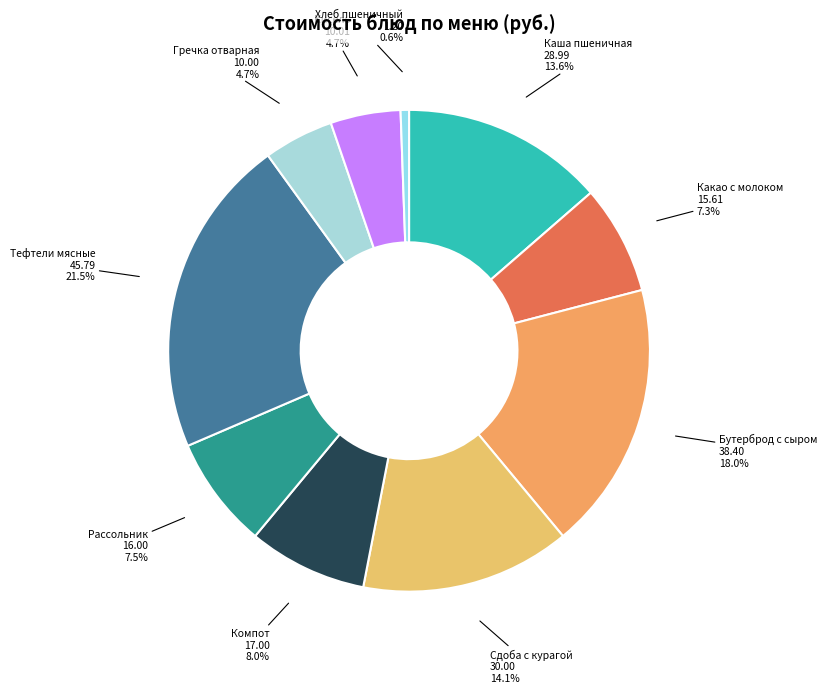

What portion of the pie excludes Гречка отварная?

95.3%